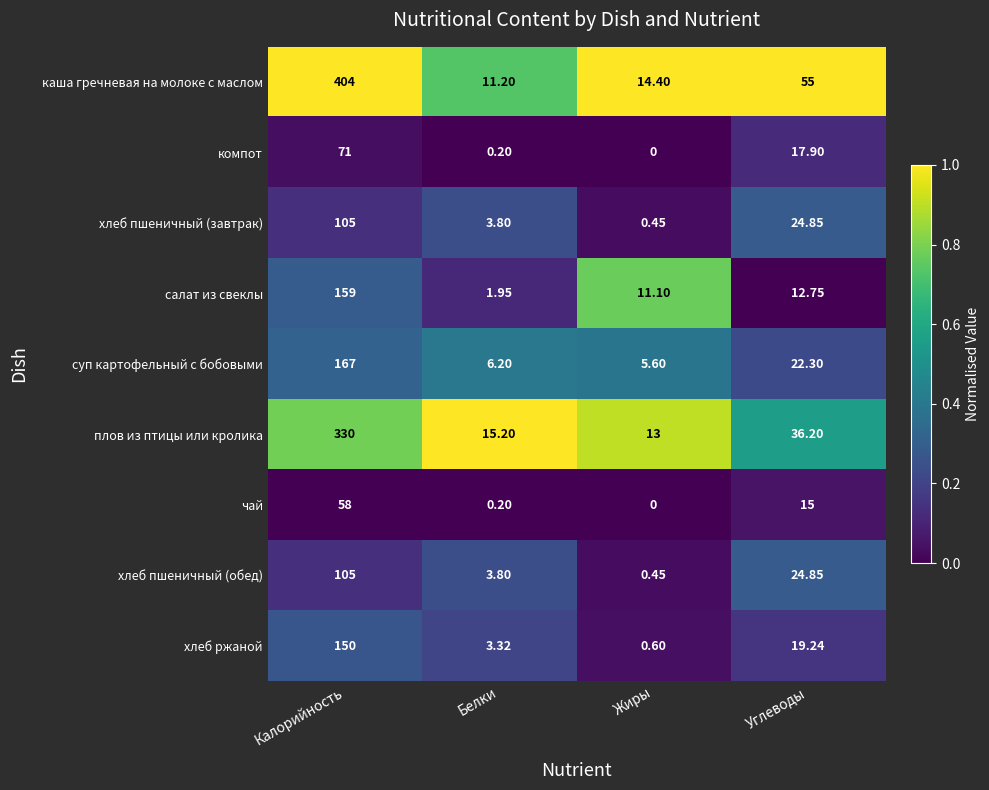

Where is суп картофельный с бобовыми nearest to the value 86?

Углеводы